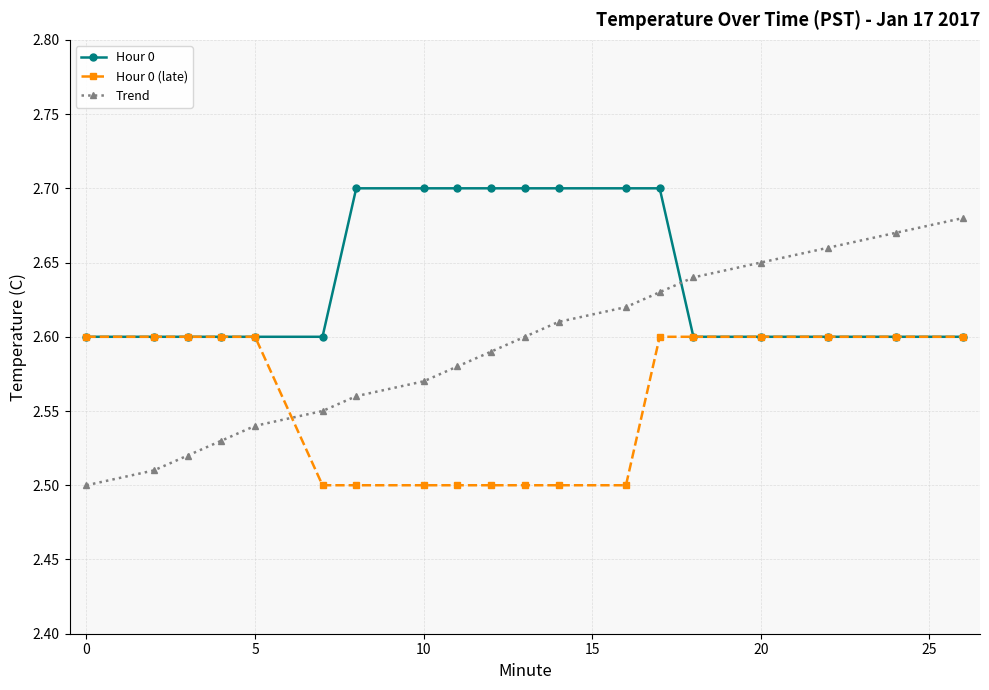

Which series has the largest range (max minus min)?

Trend